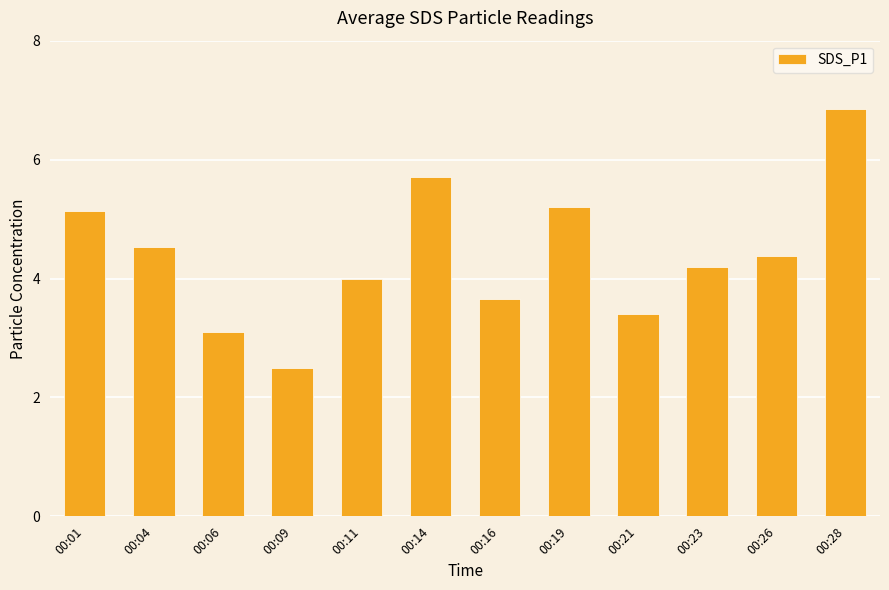

Count the number of data series in this chart.

1